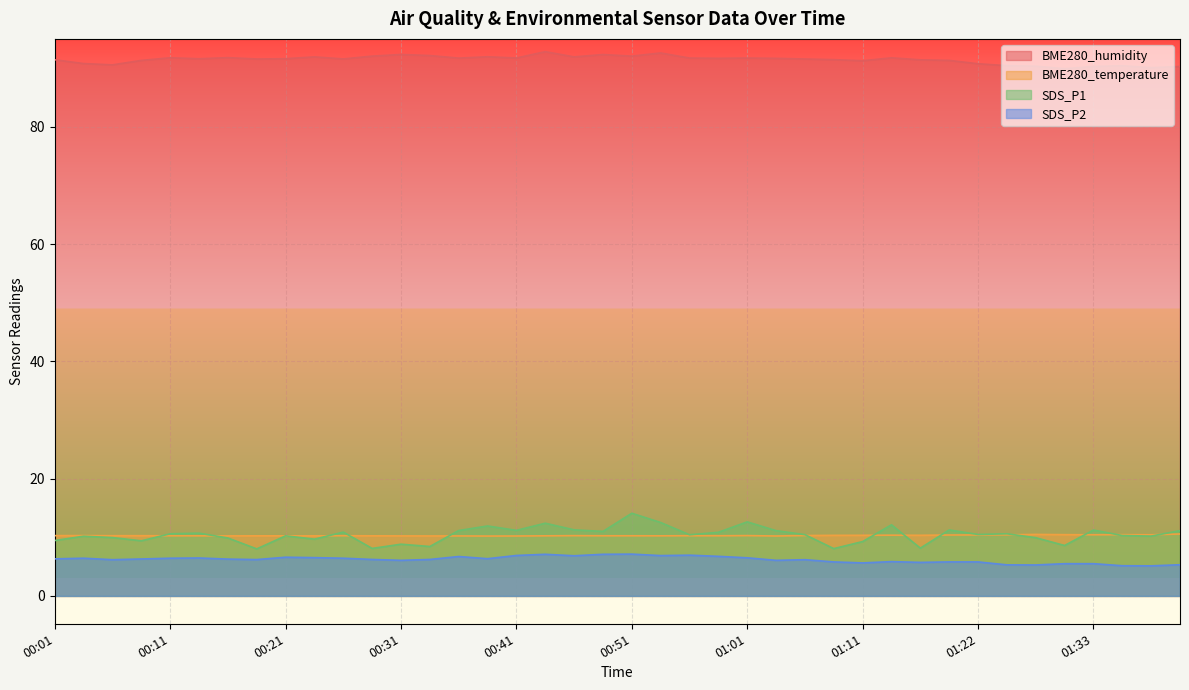

How many interior local peaks does the BME280_temperature series have?

8